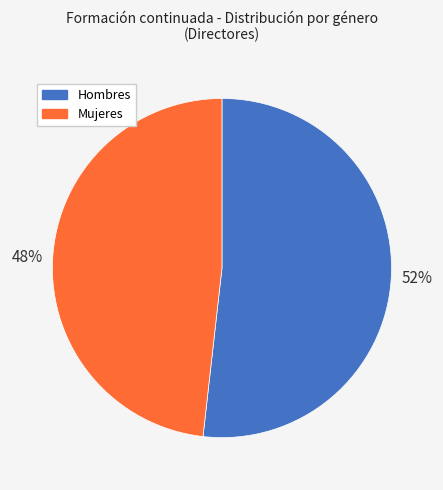

True or false: Hombres accounts for 61% of the total.

False